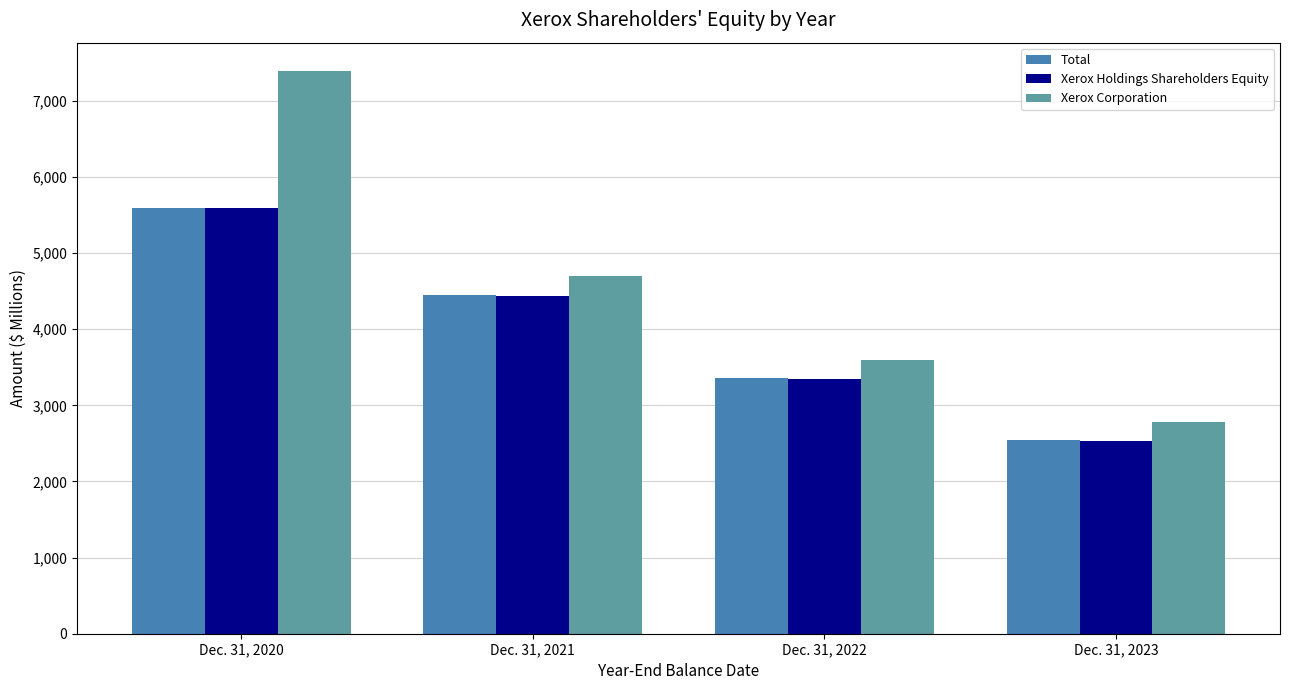

How many categories are shown in the chart?

4